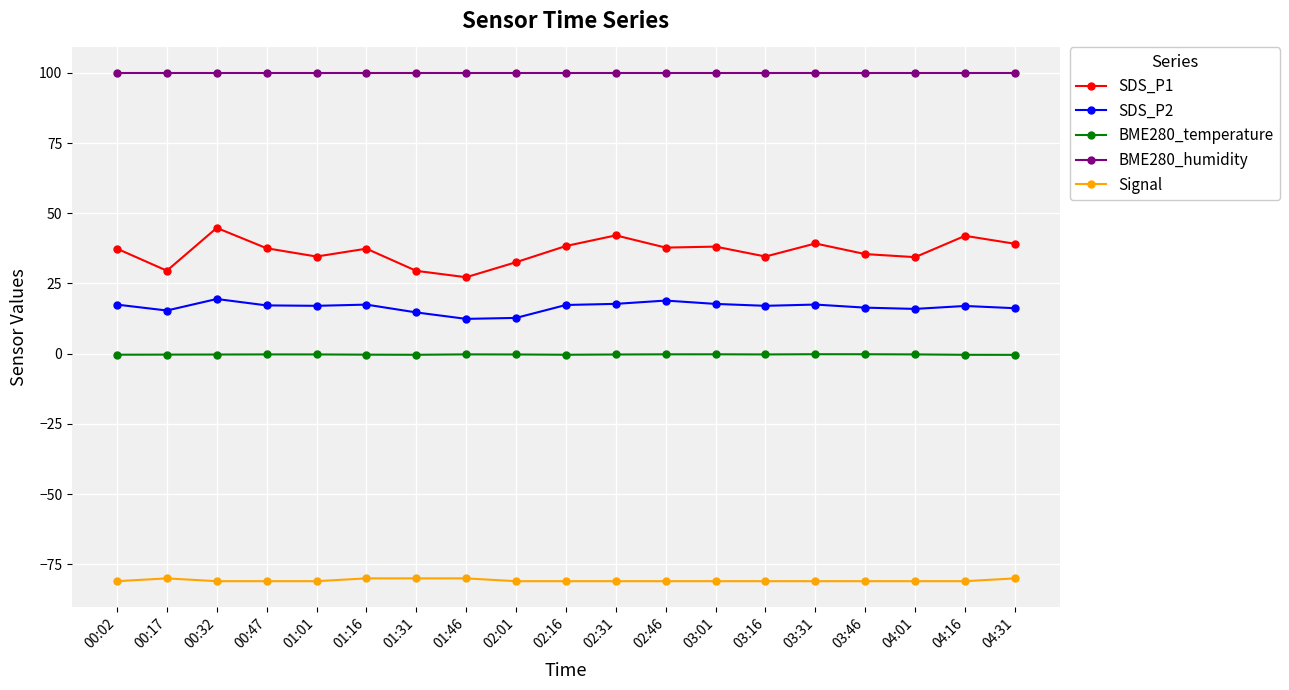

How many distinct data groups are displayed?

5